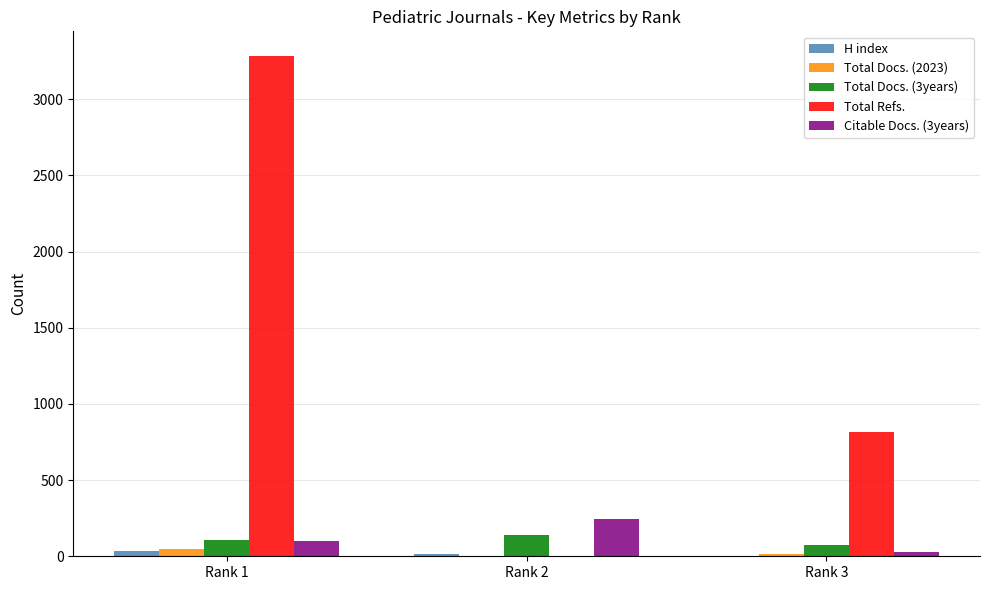

At which category is the sum across all series the highest?

Rank 1